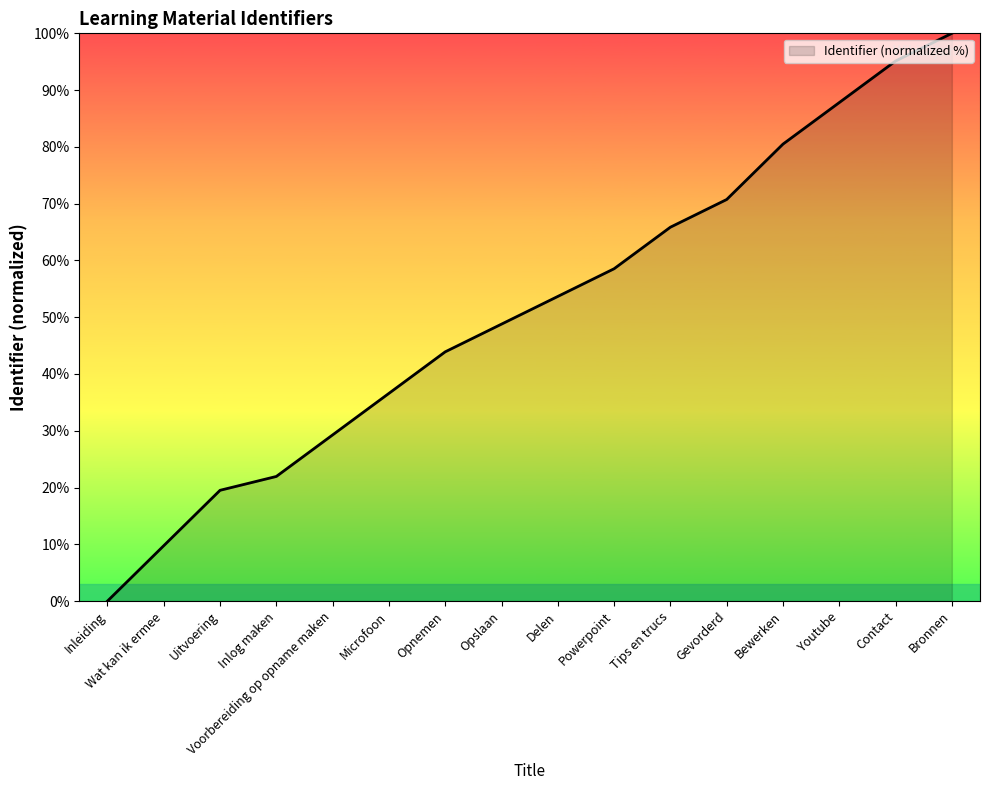

Reading left to right, extract all data points from this chart.

0.0	9.8	19.5	22.0	29.3	36.6	43.9	48.8	53.7	58.5	65.9	70.7	80.5	87.8	95.1	100.0